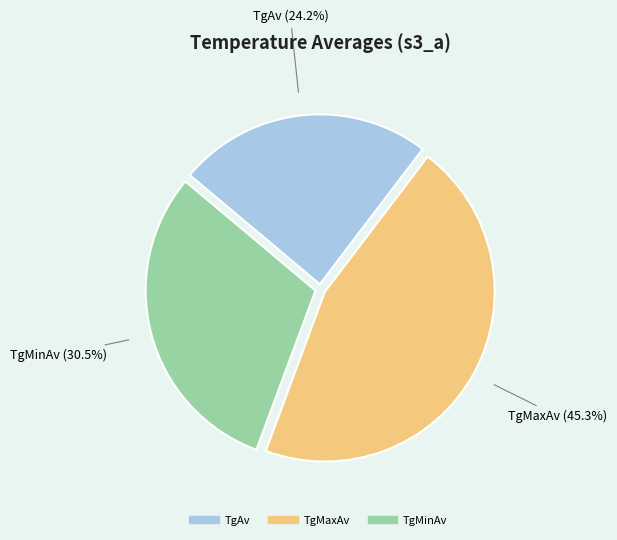

To the nearest percent, what portion does TgMaxAv represent?

45%